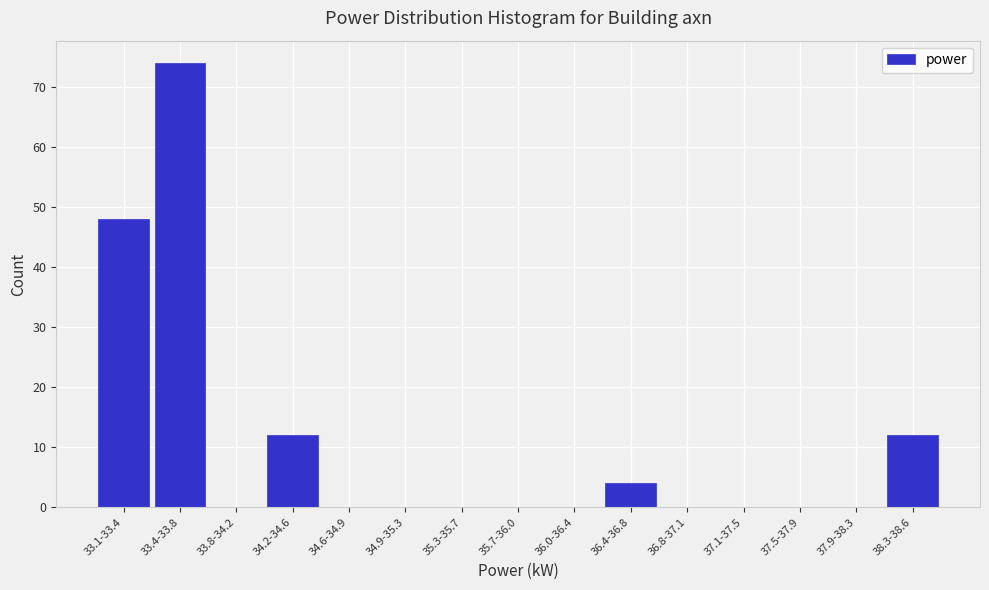

Reading left to right, extract all data points from this chart.

33.1-33.4=48	33.4-33.8=74	33.8-34.2=0	34.2-34.6=12	34.6-34.9=0	34.9-35.3=0	35.3-35.7=0	35.7-36.0=0	36.0-36.4=0	36.4-36.8=4	36.8-37.1=0	37.1-37.5=0	37.5-37.9=0	37.9-38.3=0	38.3-38.6=12